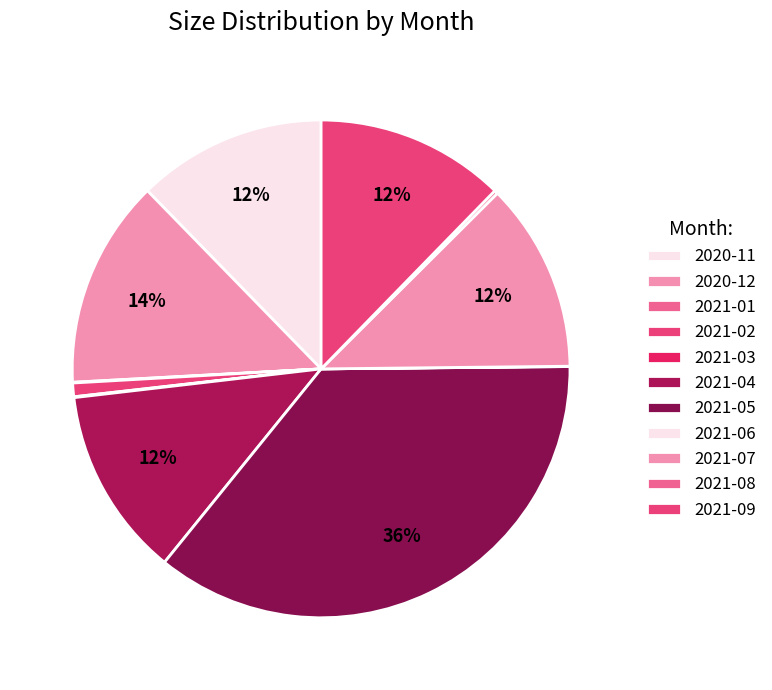

To the nearest percent, what is the difference between the largest and smallest slice percentages?

36%